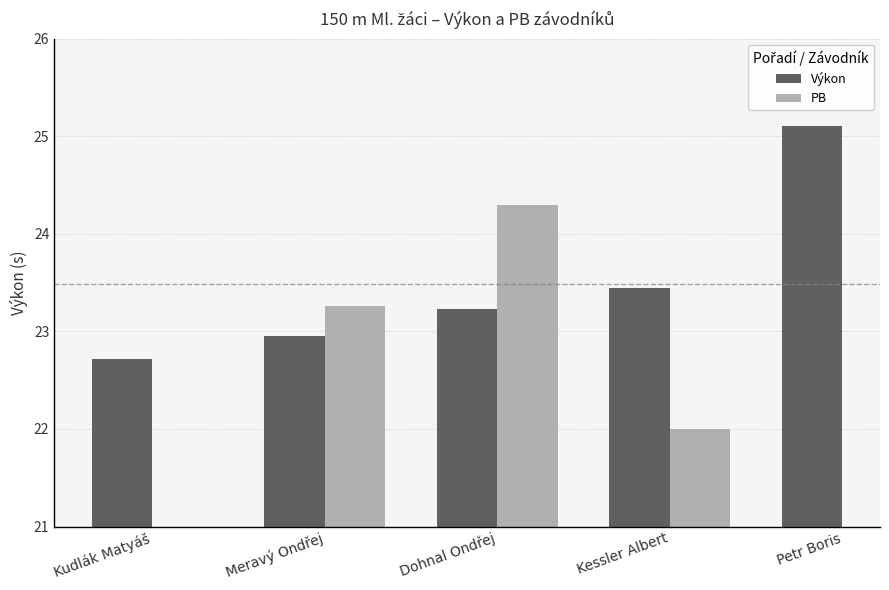

What is the maximum value shown in the chart?

25.1